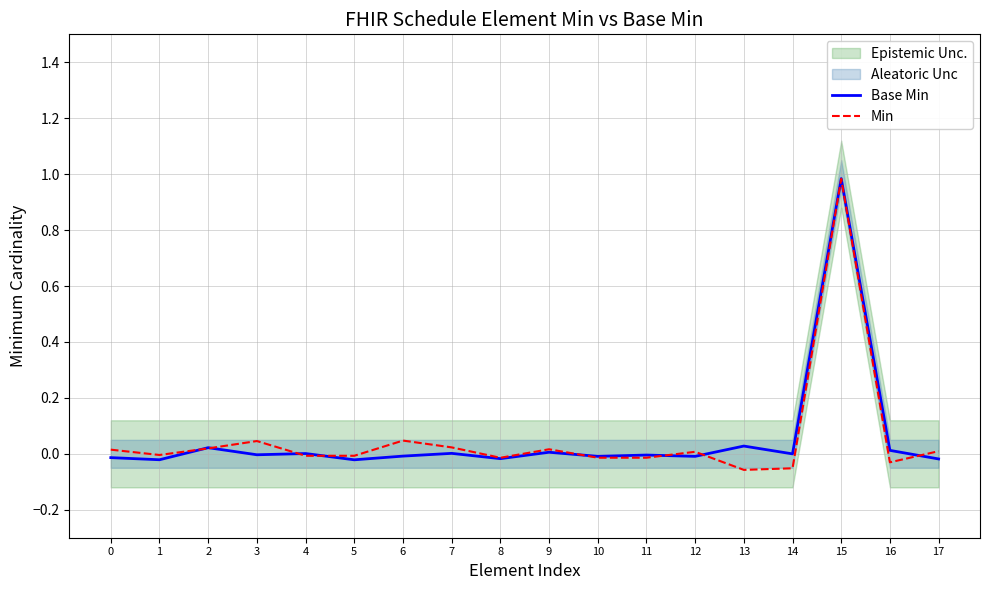

Where is Base Min nearest to the value 0?

14